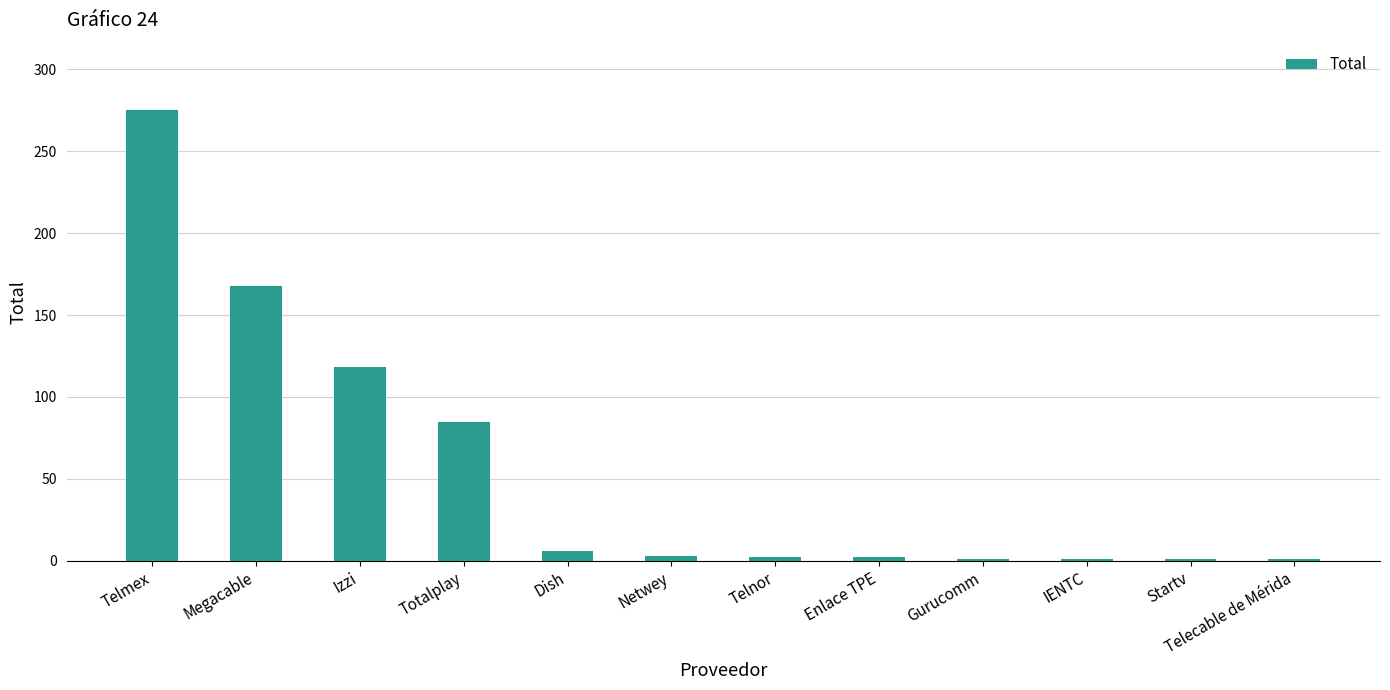

Which has a higher value, Megacable or IENTC?

Megacable